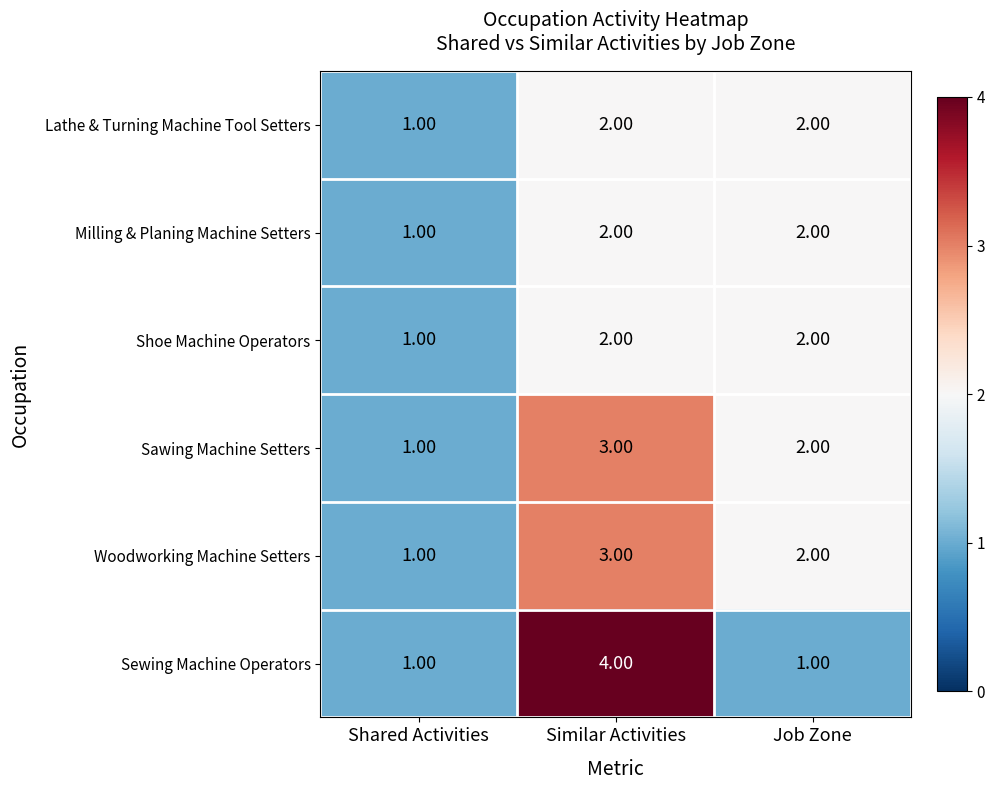

At which label is Lathe & Turning Machine Tool Setters closest to 1?

Shared Activities